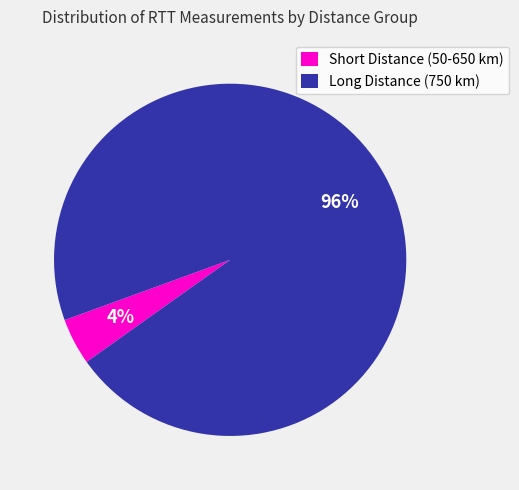

Does any single category account for the majority?

Yes